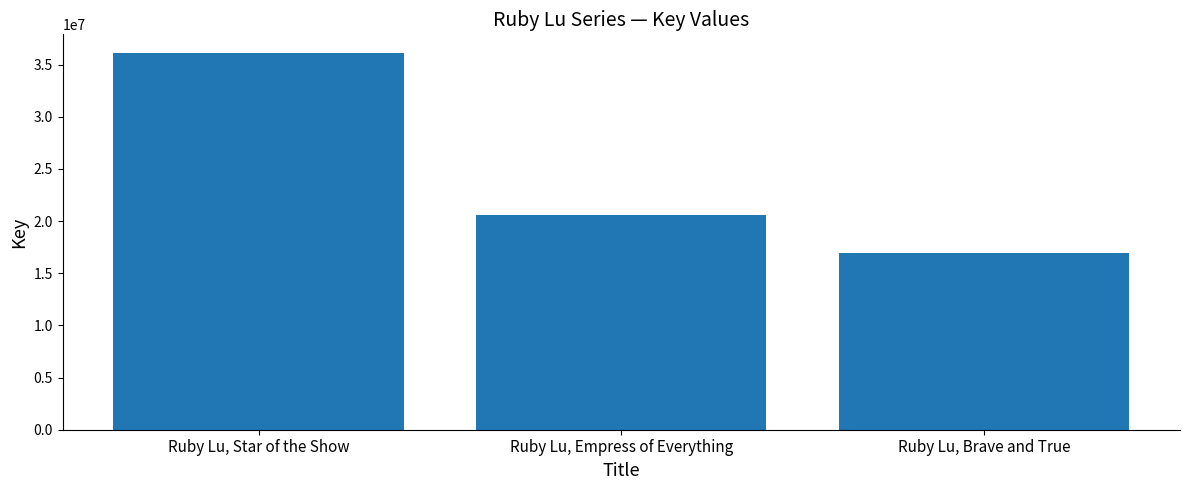

Which label corresponds to the largest value in the chart?

Ruby Lu, Star of the Show